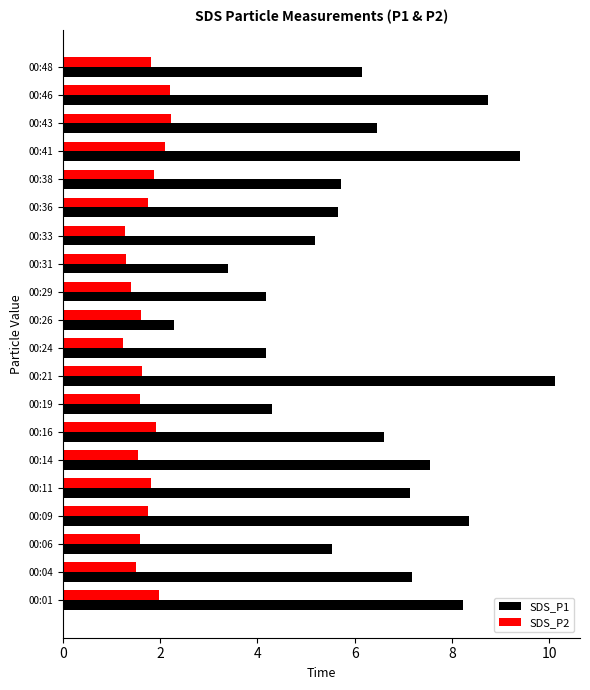

What are all the series names shown in the legend?

SDS_P1, SDS_P2